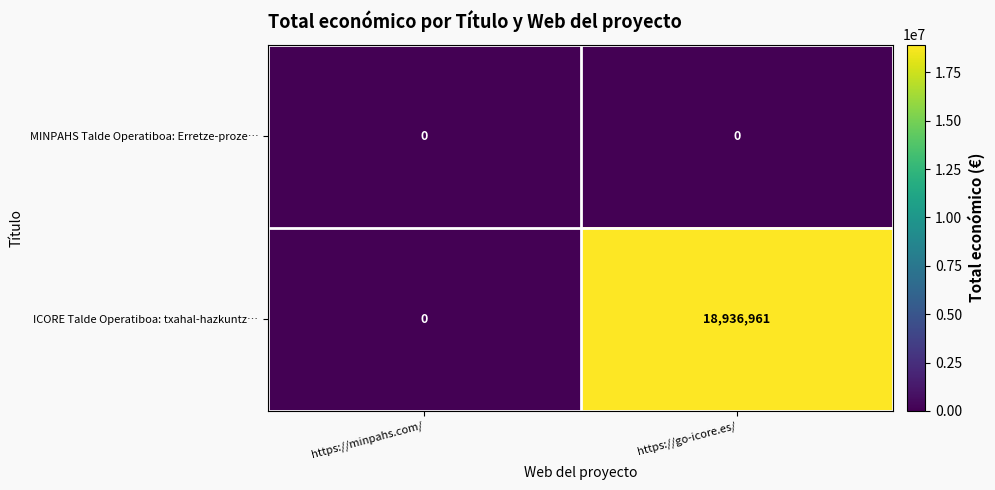

True or false: MINPAHS Talde Operatiboa: Erretze-proze… has a value of 0 at https://minpahs.com/.

True